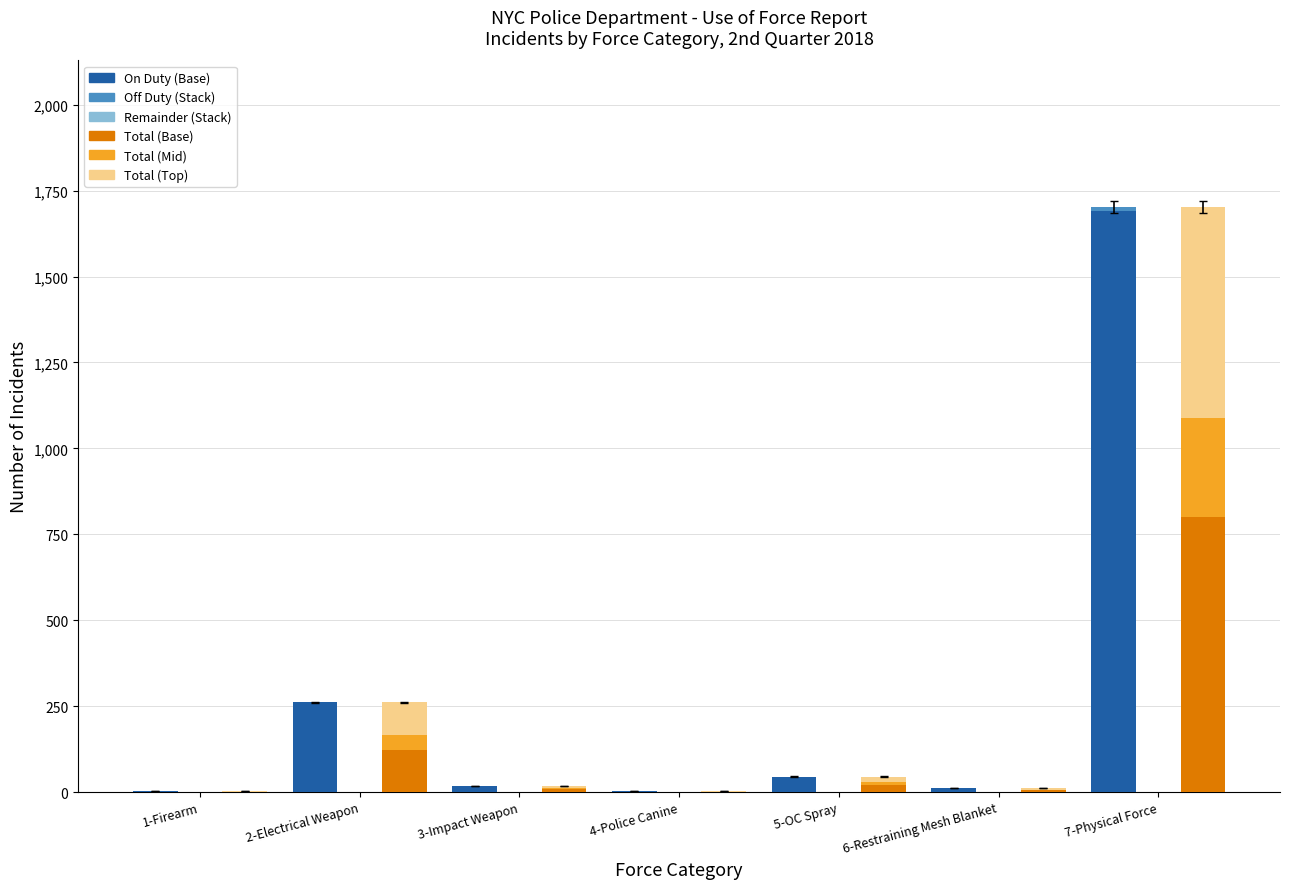

Where is Total (Top) nearest to the value 308?

2-Electrical Weapon